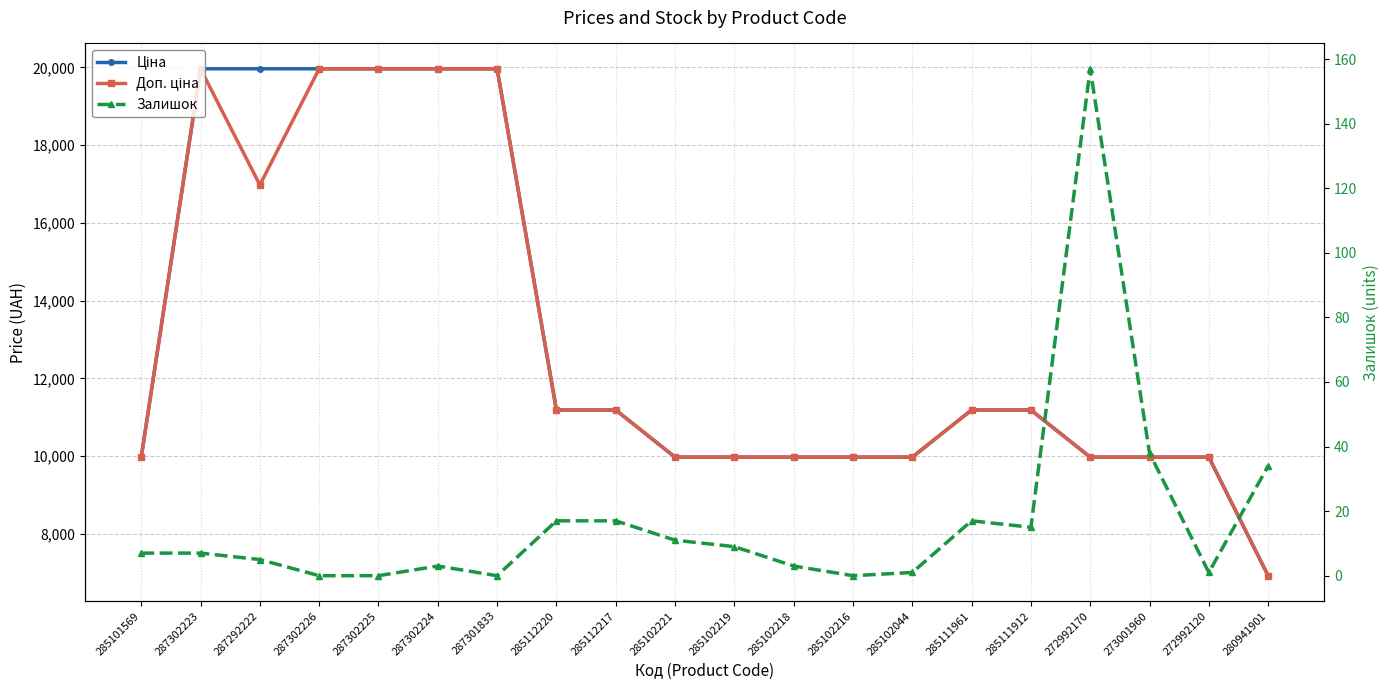

How many lines are shown in the chart?

3